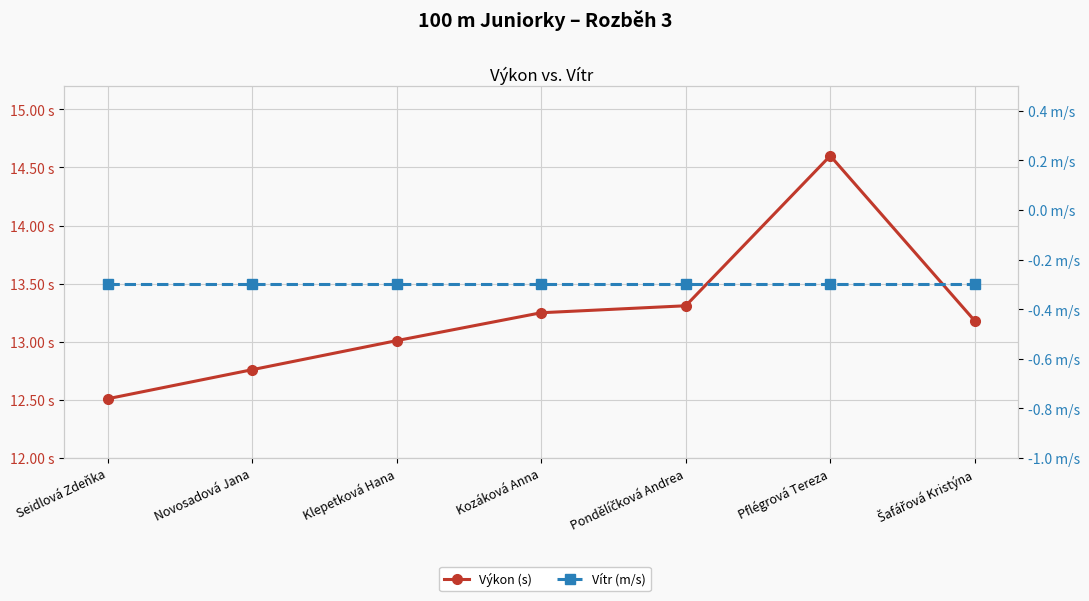

How many categories are shown in the chart?

7